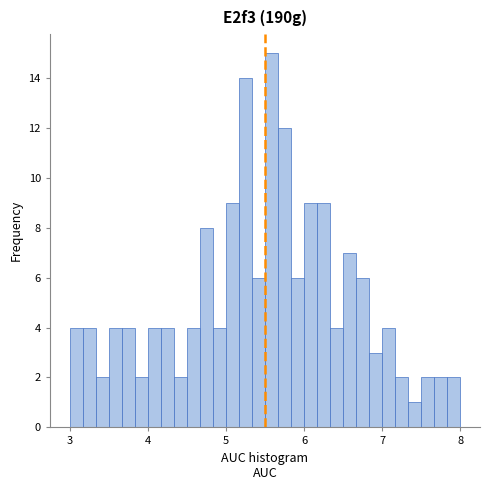

Read against the x-axis, roughly where is the centre of the tallest bar?

5.6